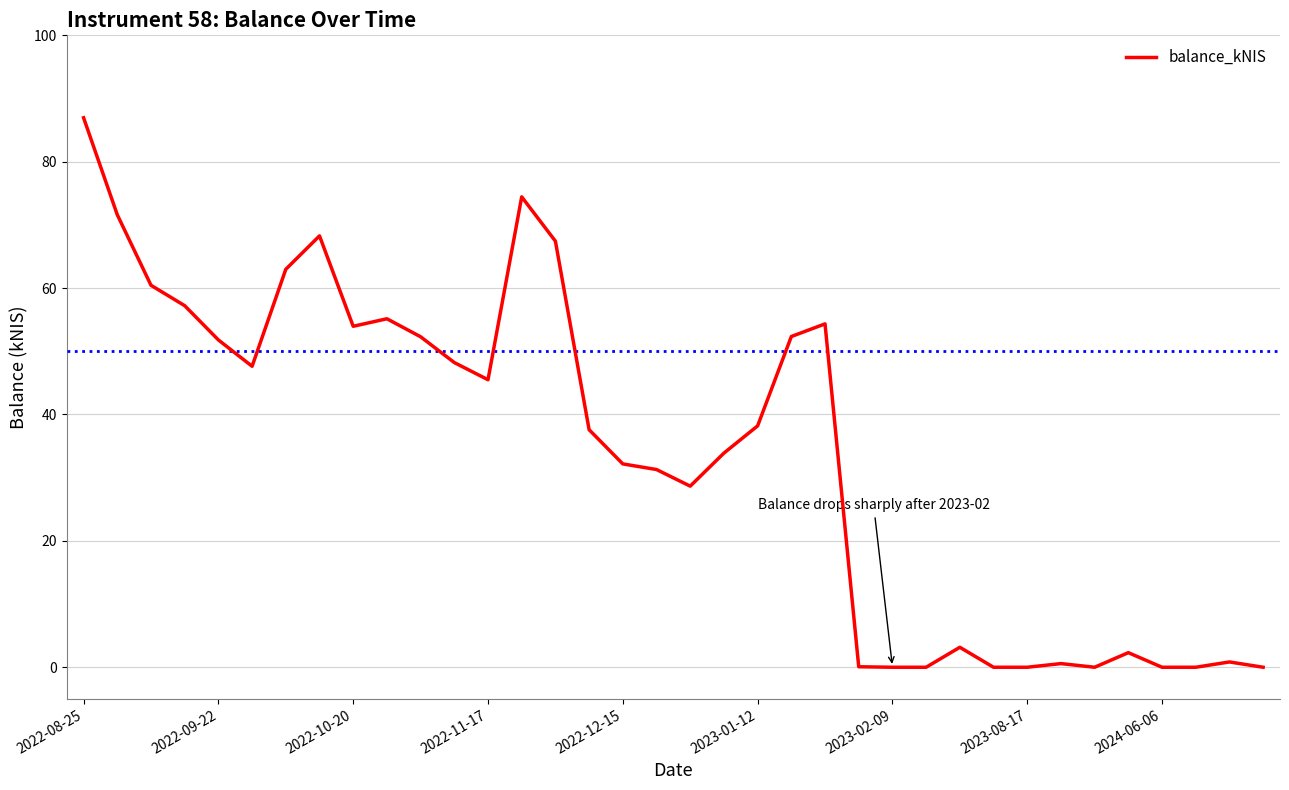

What is the maximum value shown in the chart?

87.0